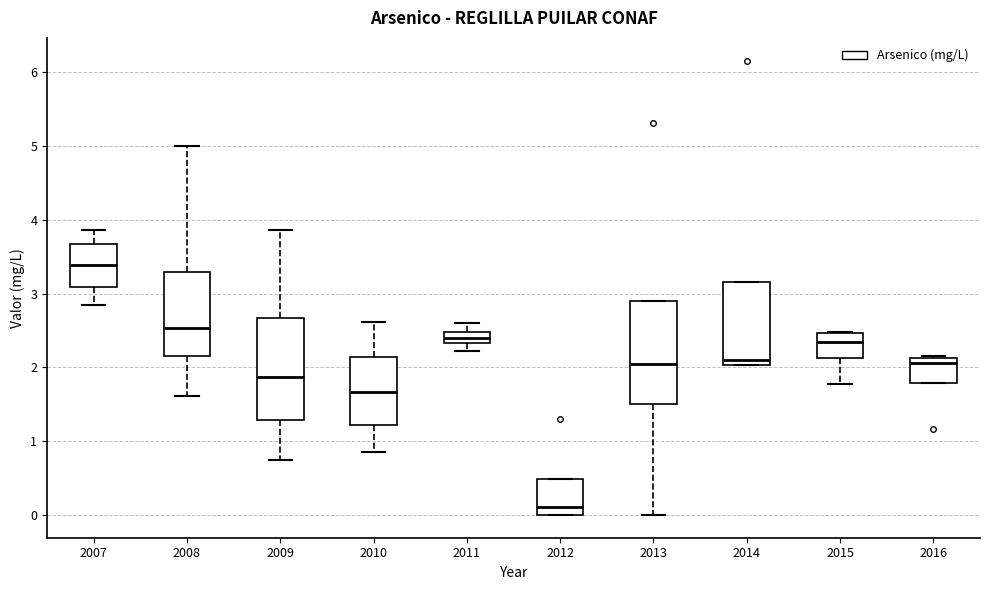

Where is the upper edge of the box at x = 2011 on the y-axis? The values are not printed on the chart, so give them approximately, as read against the axis.

2.5